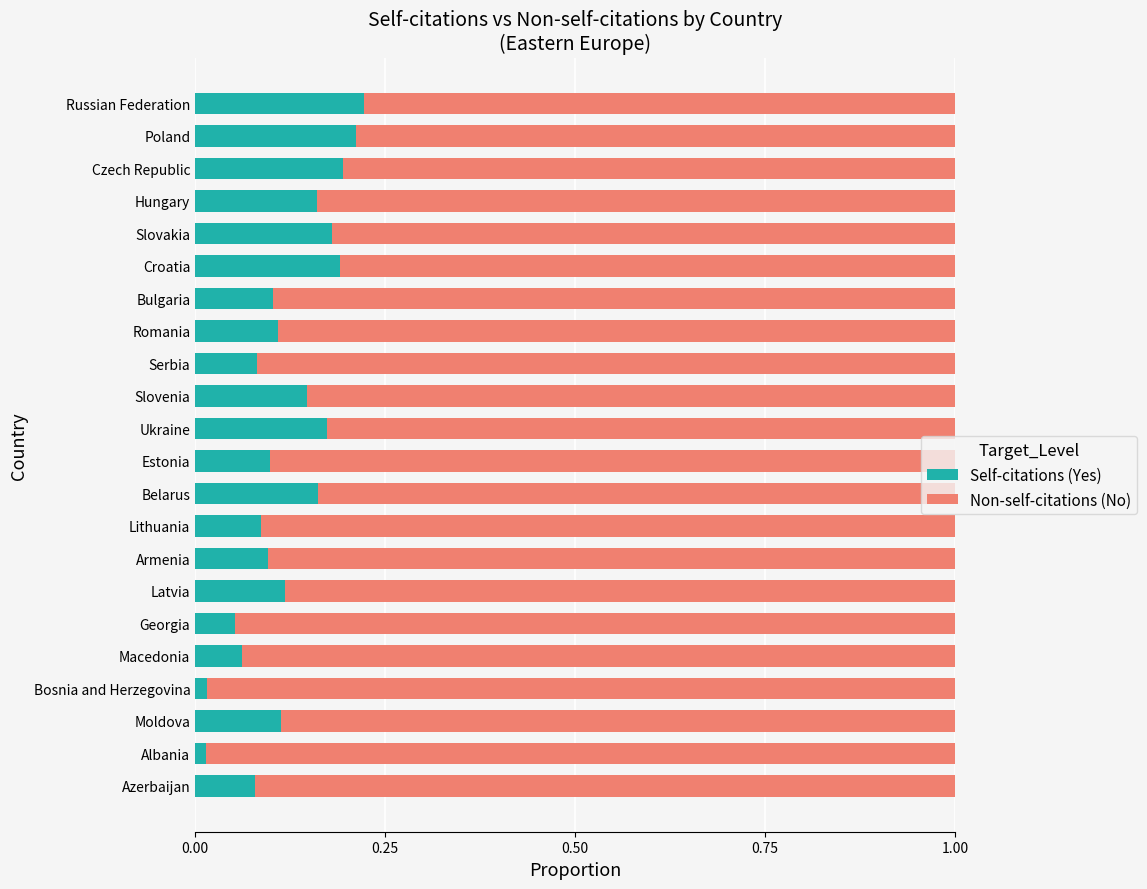

Is it true that Self-citations (Yes) equals 0.1 at Slovenia?

True